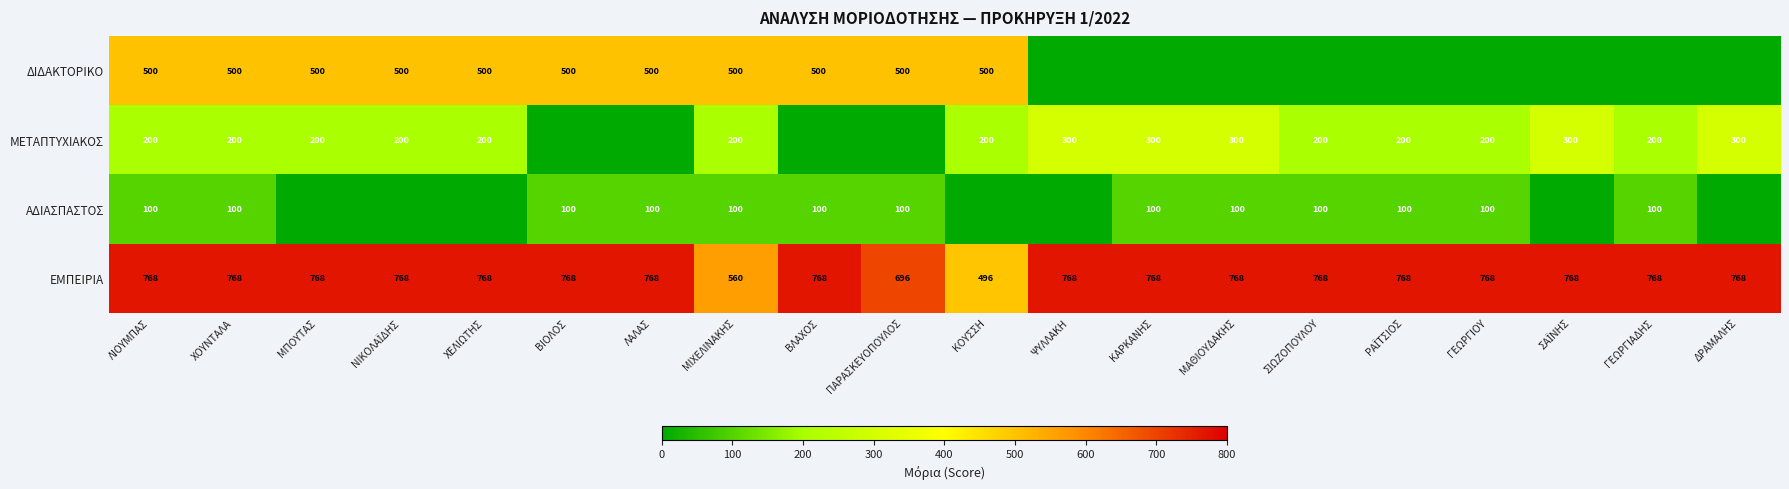

At ΧΟΥΝΤΑΛΑ, list the series in order from largest to smallest.

ΕΜΠΕΙΡΙΑ, ΔΙΔΑΚΤΟΡΙΚΟ, ΜΕΤΑΠΤΥΧΙΑΚΟΣ, ΑΔΙΑΣΠΑΣΤΟΣ